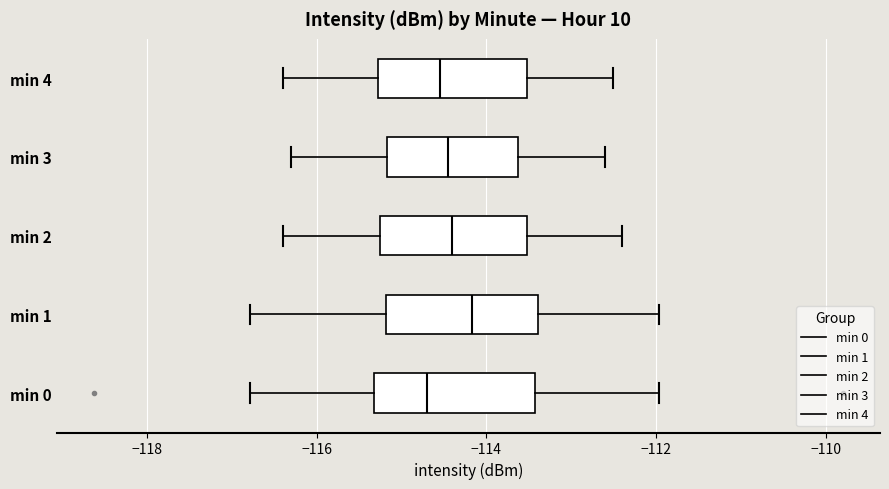

Reading bottom to top, read every box against the x-axis: the position of its median line, the range the box covers, and the ends of its whiskers. The values are not printed on the chart, so give them approximately, as read against the axis.

min 0: median -114.6, box -115.4 to -113.4, whiskers -116.8 to -112.0
min 1: median -114.2, box -115.2 to -113.4, whiskers -116.8 to -112.0
min 2: median -114.4, box -115.2 to -113.6, whiskers -116.4 to -112.4
min 3: median -114.4, box -115.2 to -113.6, whiskers -116.2 to -112.6
min 4: median -114.6, box -115.2 to -113.6, whiskers -116.4 to -112.4